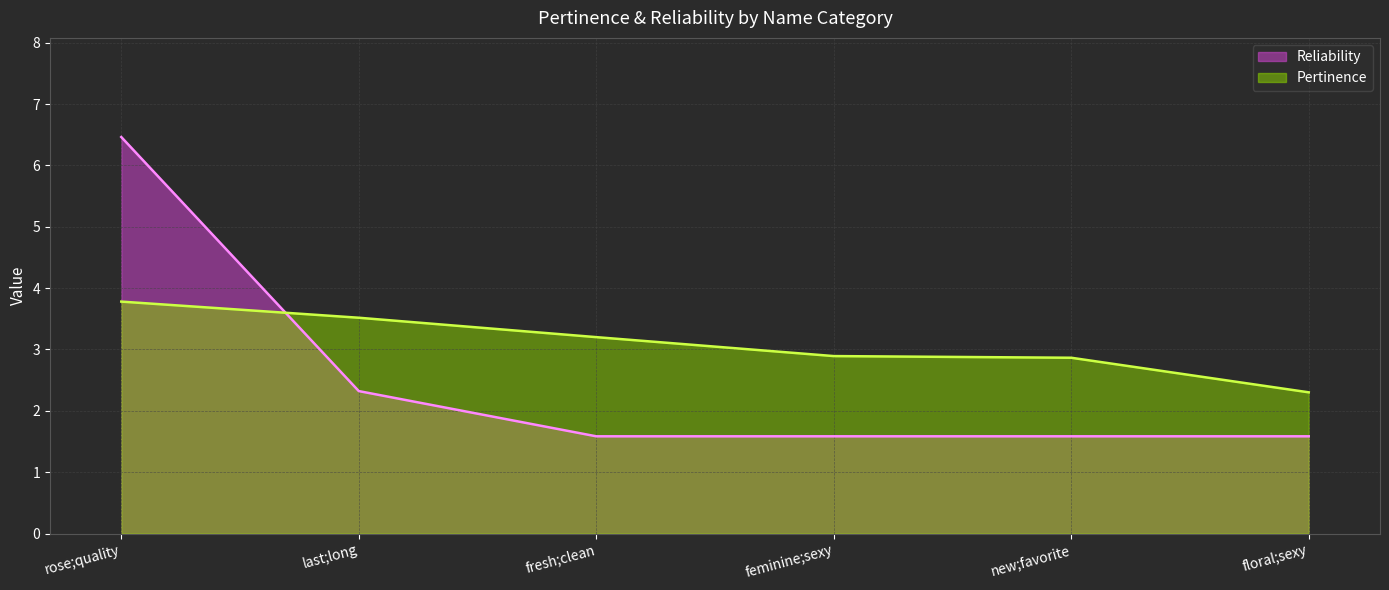

True or false: Pertinence has more than 1 points higher than both neighbors.

False